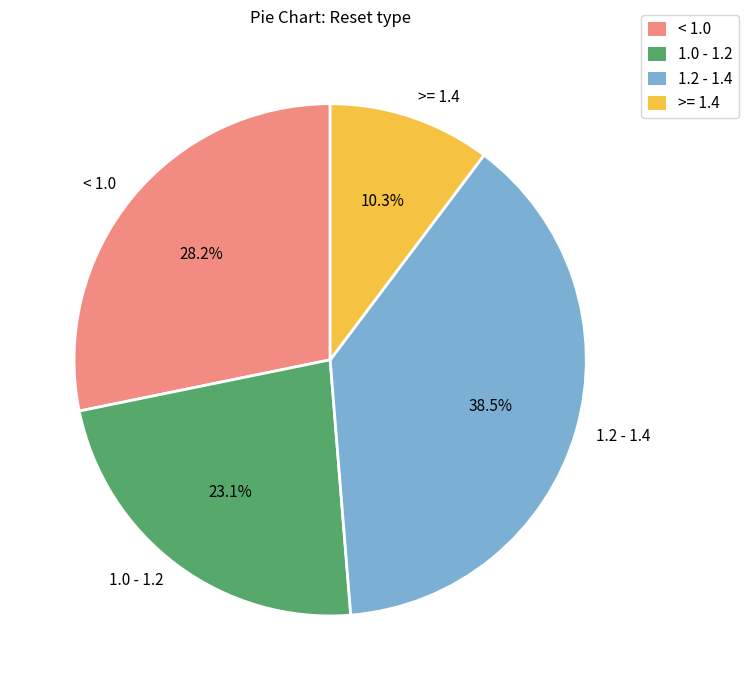

Combined, do >= 1.4 and < 1.0 account for over 50%?

No